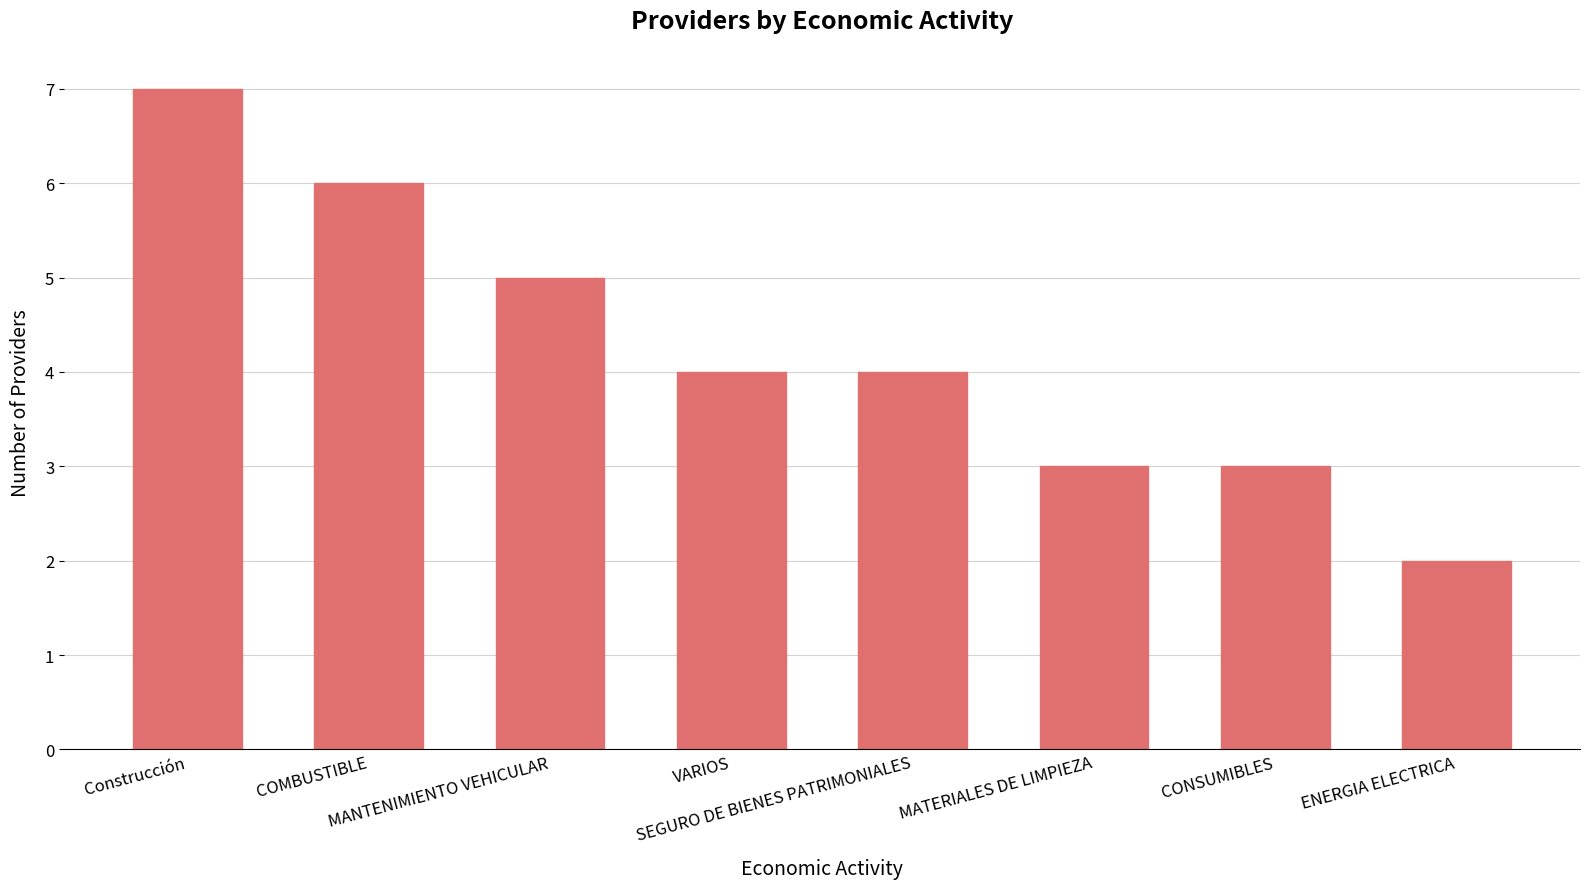

Approximately how many times larger is the value at ENERGIA ELECTRICA compared to VARIOS?

0.5